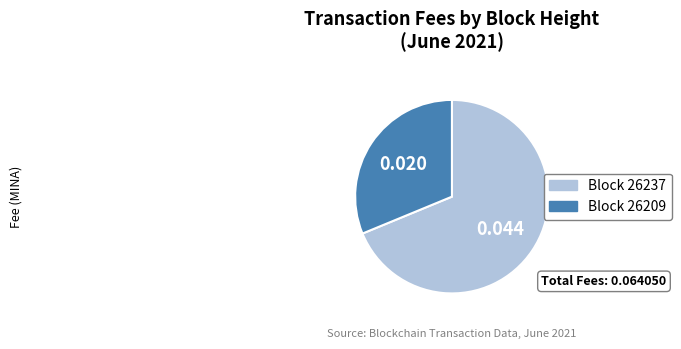

Is there any slice that represents more than half of the pie?

Yes